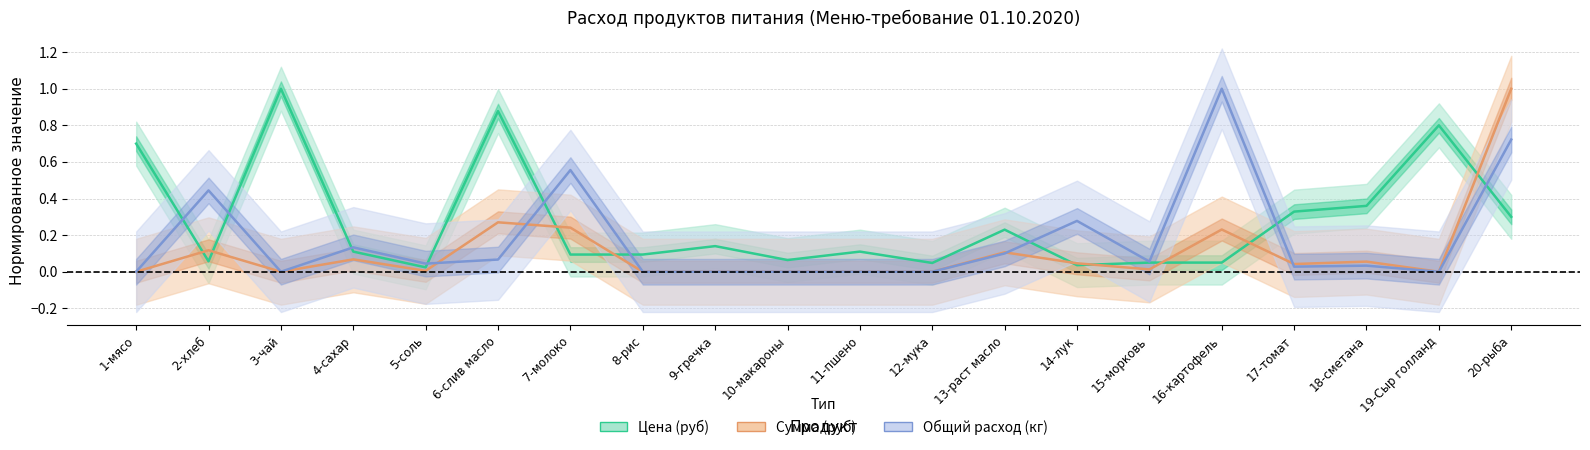

How many times do Цена (руб) and Общий расход (кг) cross each other?

9